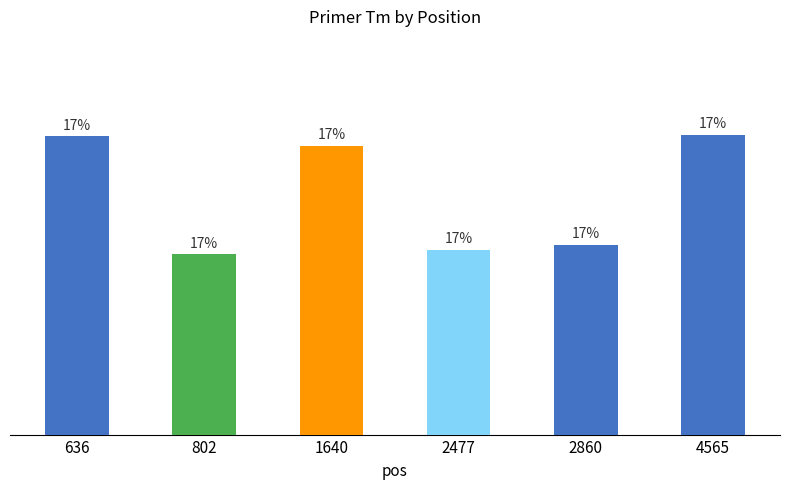

Between 2477 and 2860, which is larger?

2860